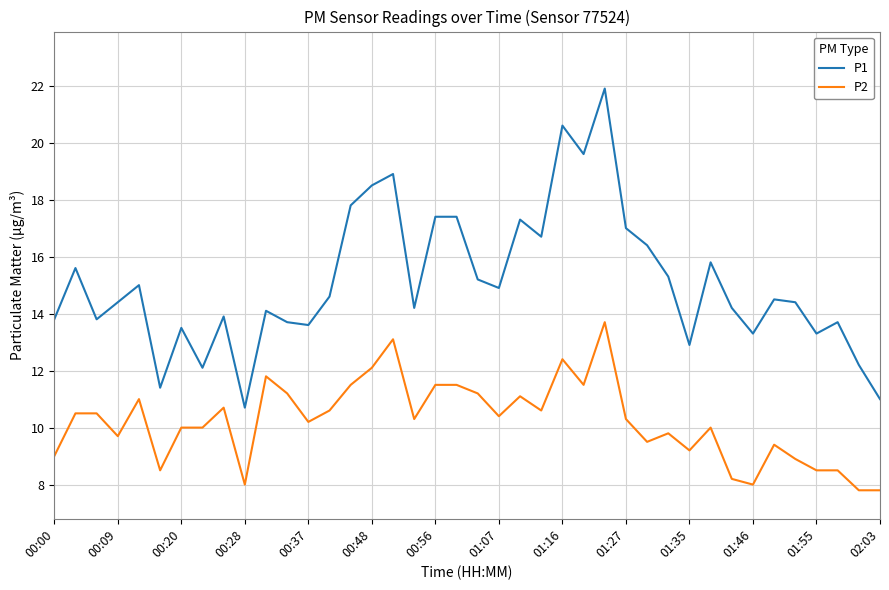

List the series in order of their peak value, lowest first.

P2, P1